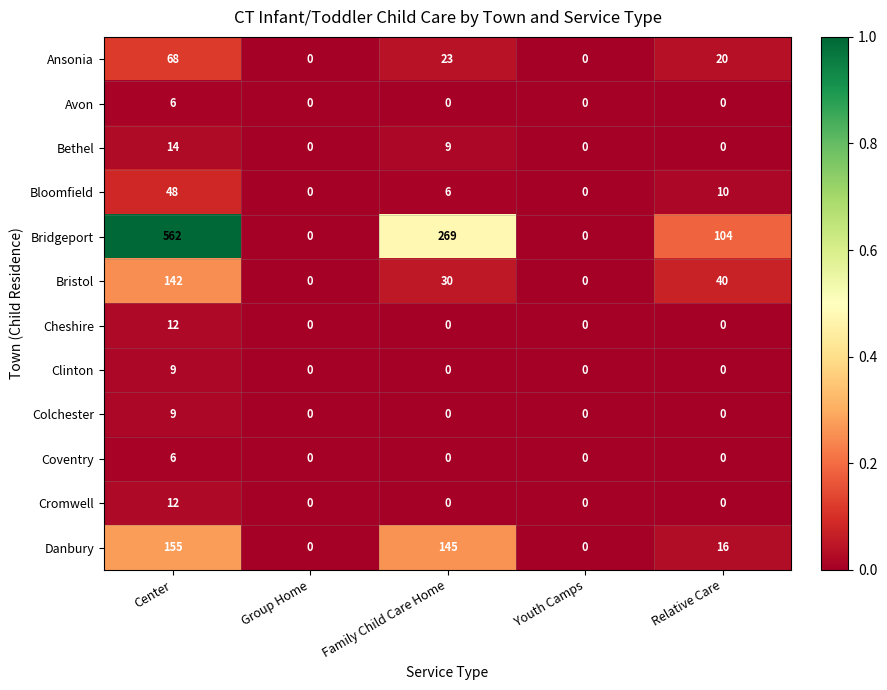

At which category does the chart reach its peak across all series?

Center